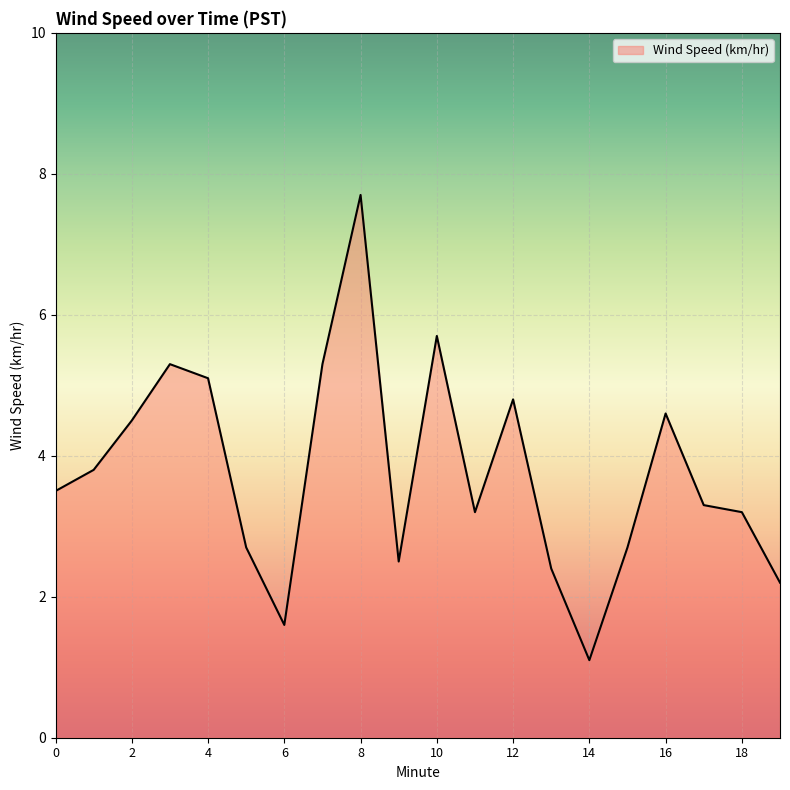

What is the maximum value shown in the chart?

7.7